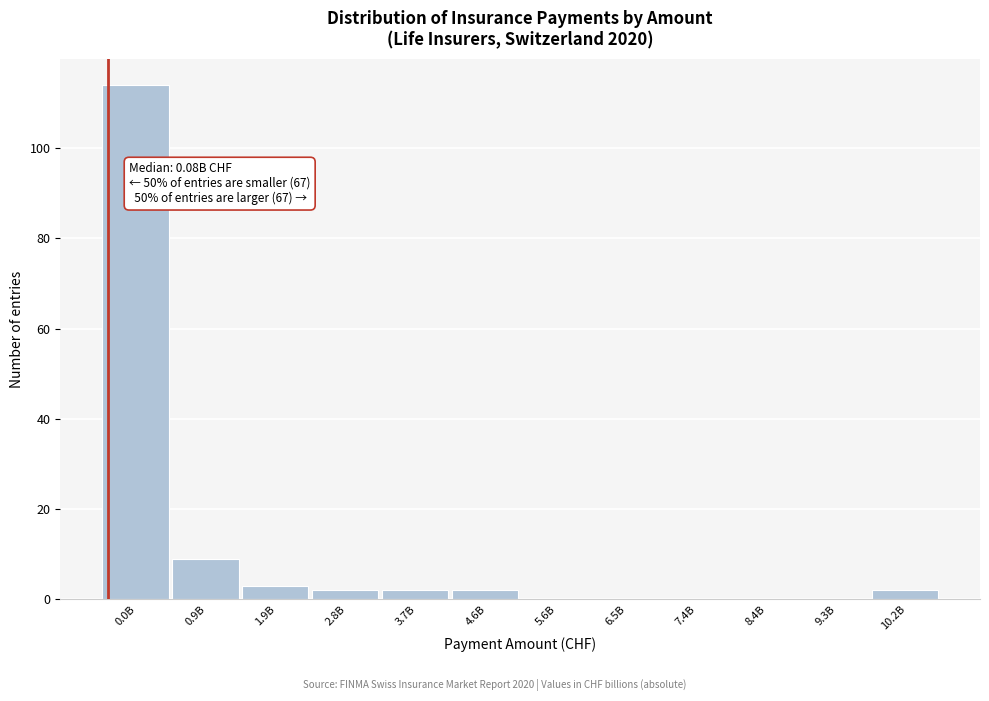

Reading left to right, extract all data points from this chart.

0.0B=114	0.9B=9	1.9B=3	2.8B=2	3.7B=2	4.6B=2	5.6B=0	6.5B=0	7.4B=0	8.4B=0	9.3B=0	10.2B=2